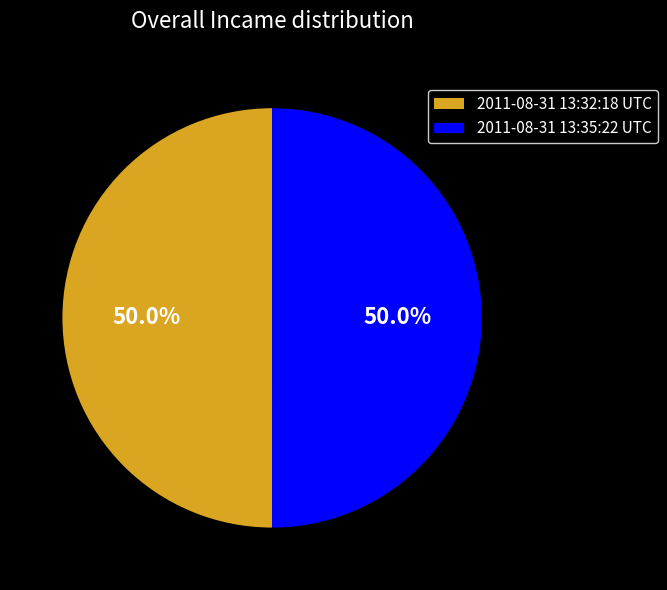

Combined, do 2011-08-31 13:35:22 UTC and 2011-08-31 13:32:18 UTC account for over 50%?

Yes